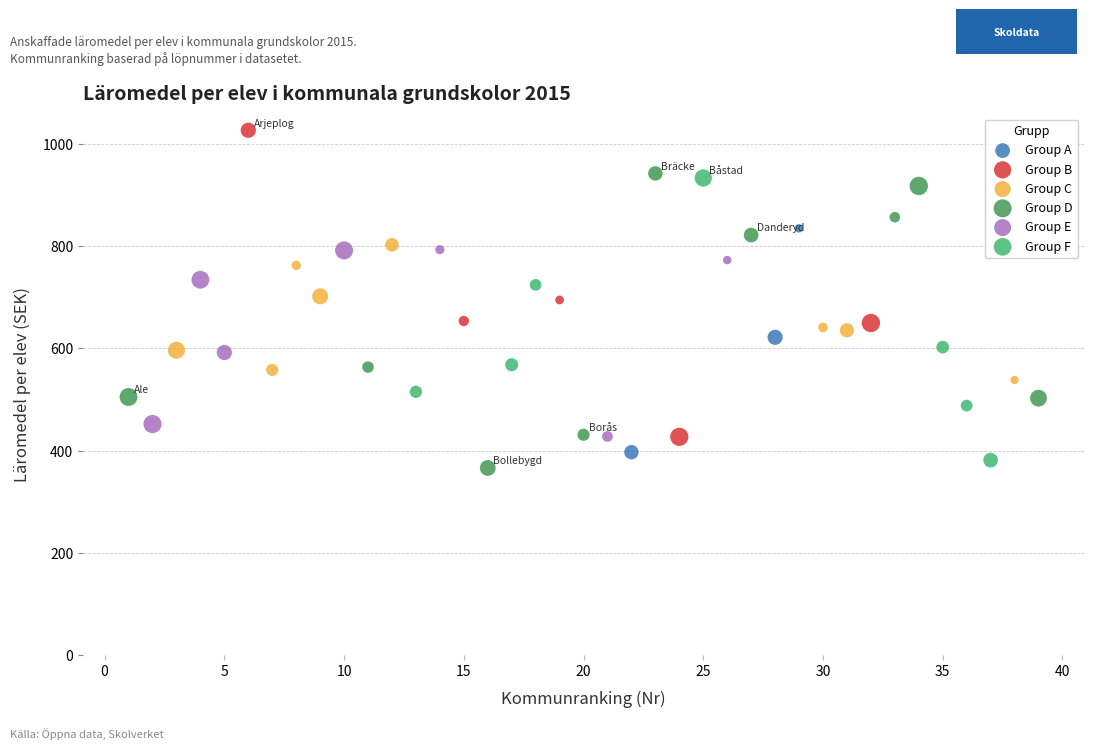

Which series reaches the maximum Y coordinate?

Group B